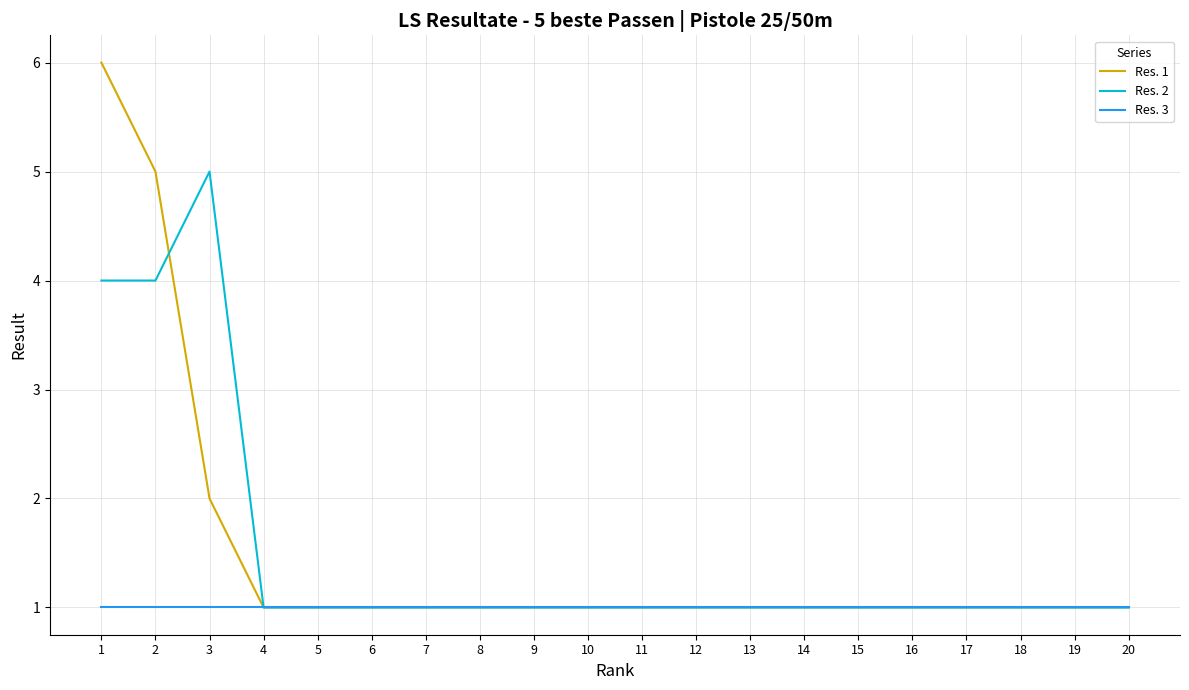

Rank the series by their maximum value, from highest to lowest.

Res. 1, Res. 2, Res. 3